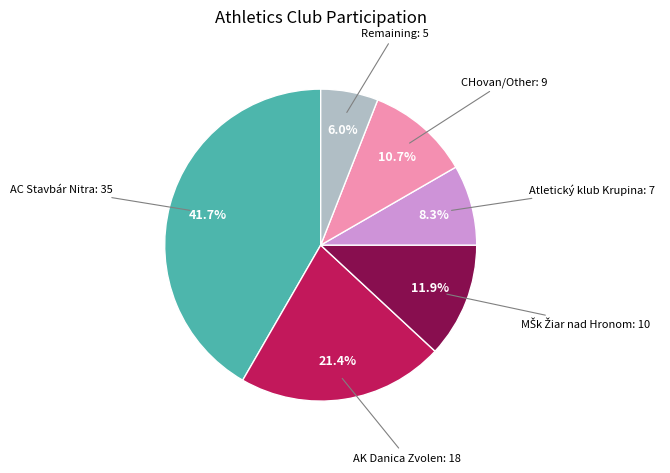

Does any single category account for the majority?

No